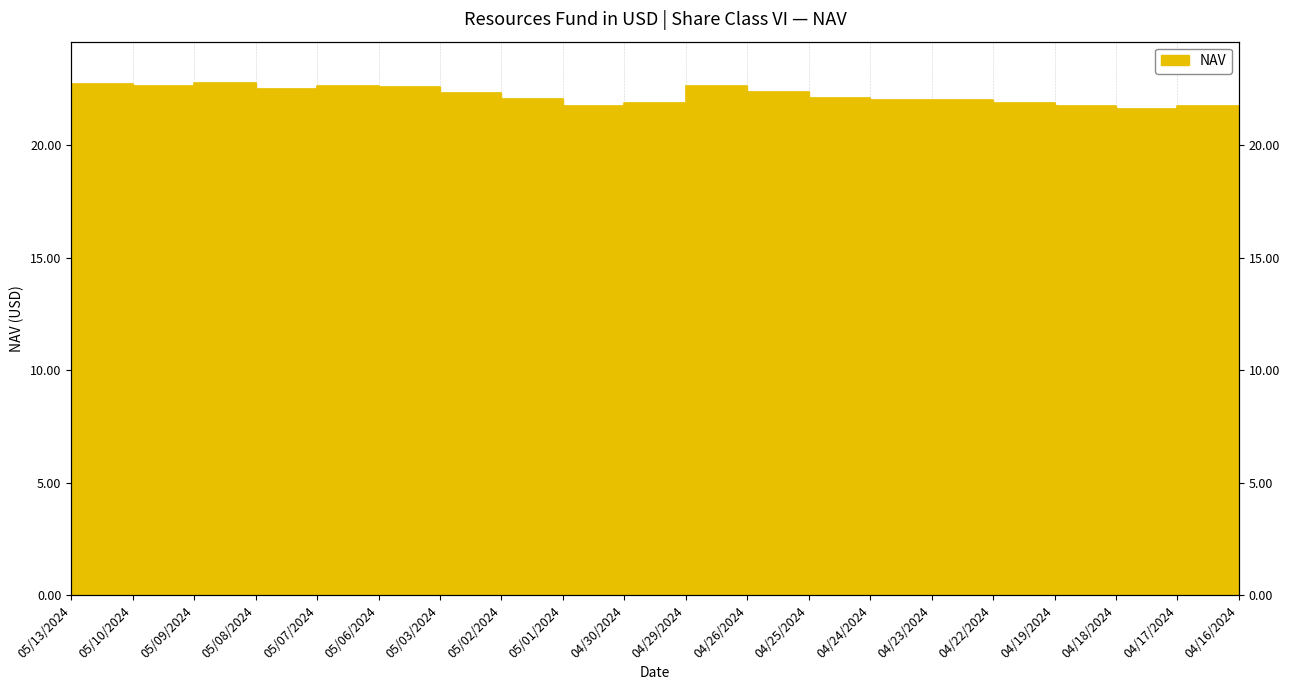

How many interior local peaks (higher than both neighbors) does the data have?

4